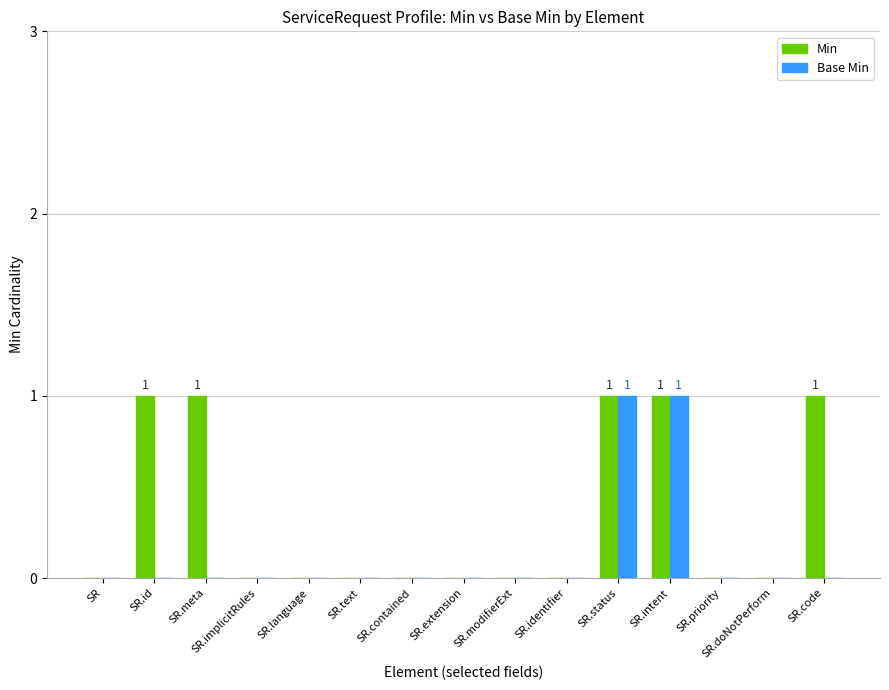

Is the value of Min at SR.language greater than the value of Base Min at SR.intent?

No